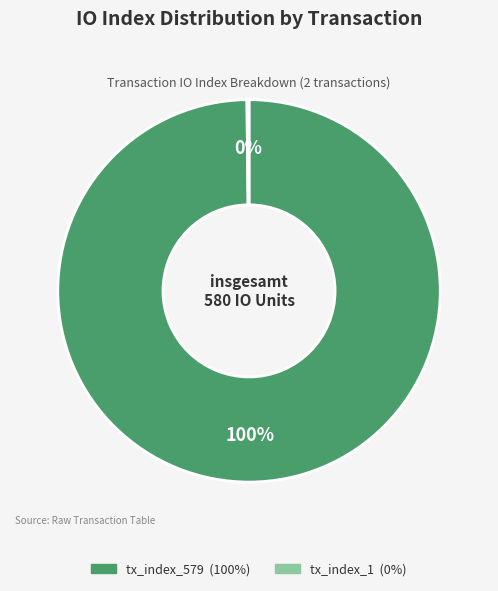

Is tx_index_579 the majority of the pie?

Yes